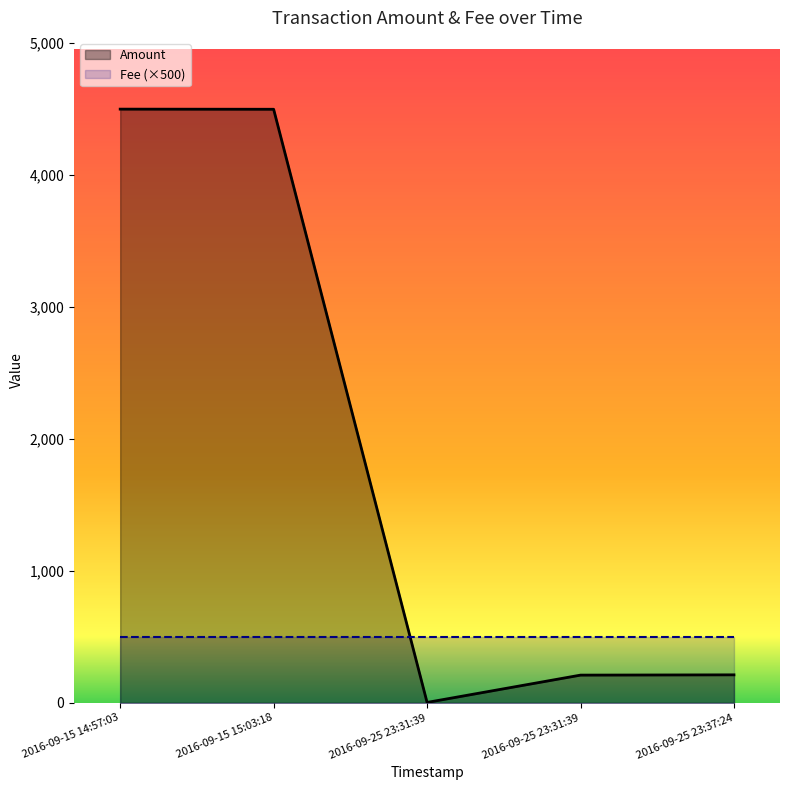

True or false: Amount has a value of 4 at 2016-09-25 23:31:39.

False